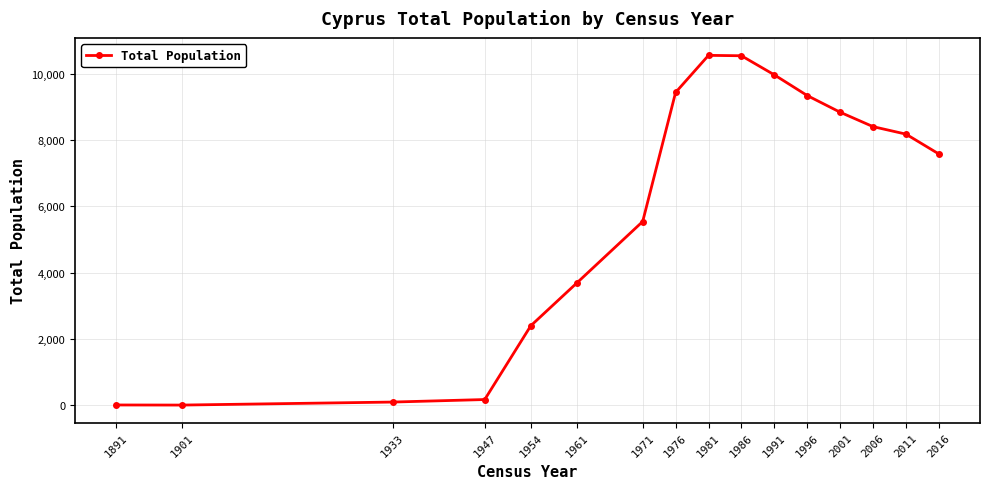

What is the smallest value displayed?

2